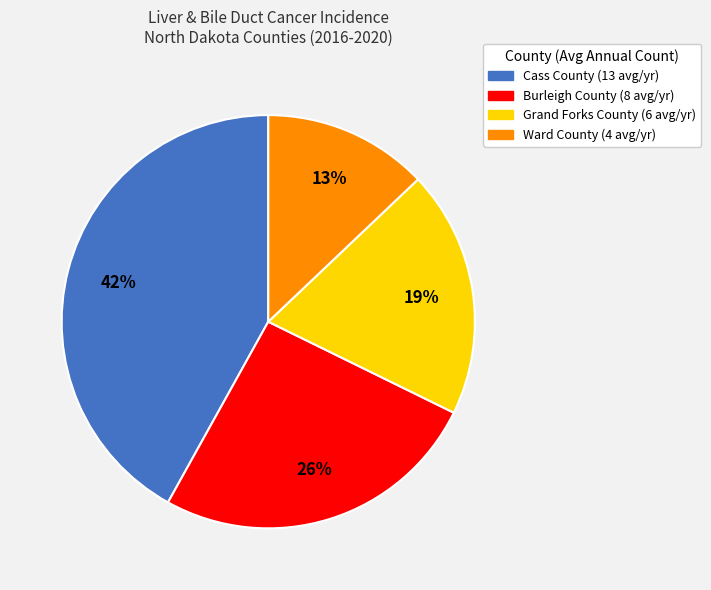

Which category has the biggest portion of the pie?

Cass County